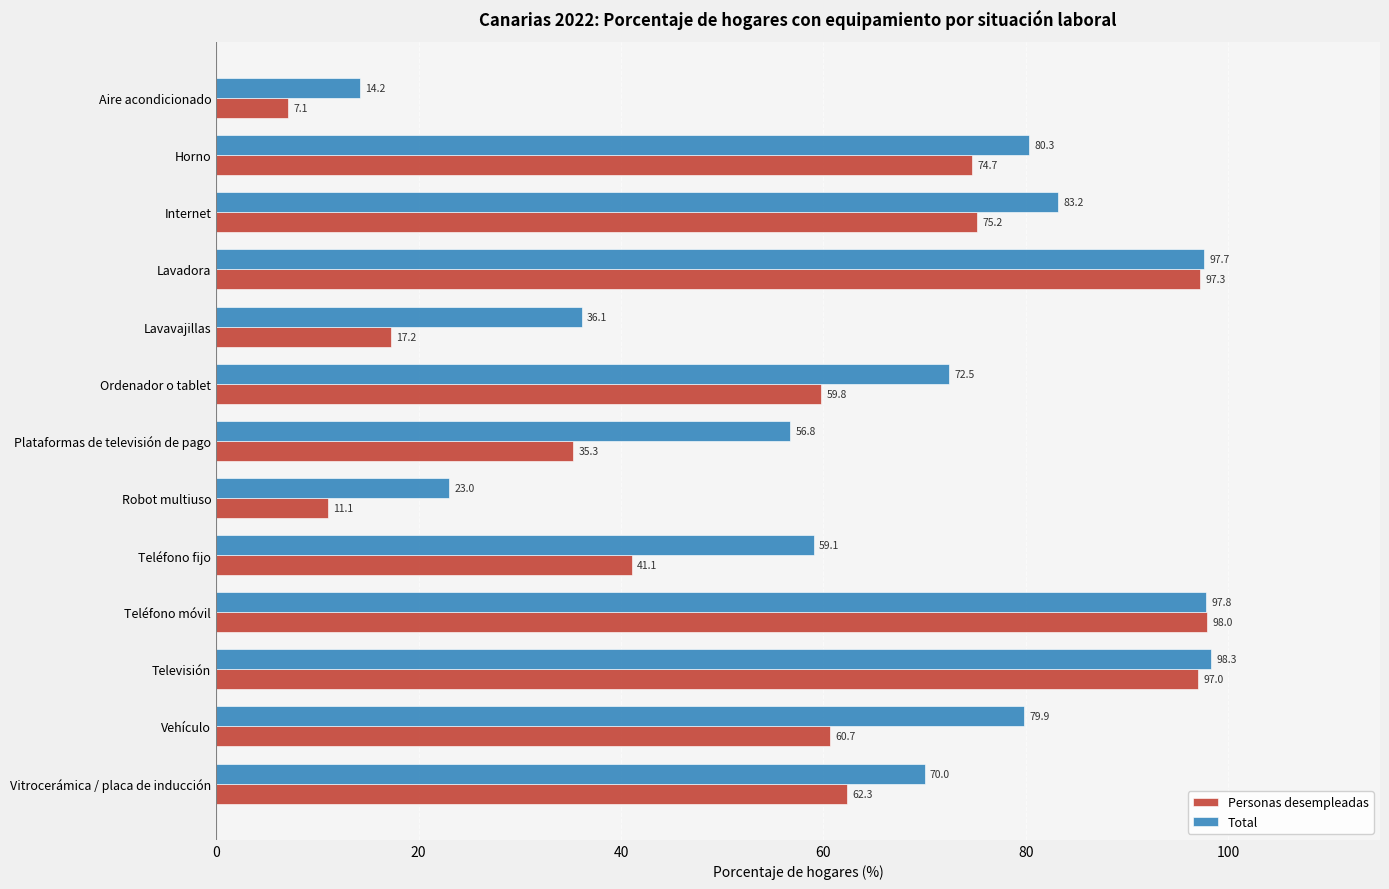

Rank the series at Vitrocerámica / placa de inducción from highest to lowest value.

Total, Personas desempleadas